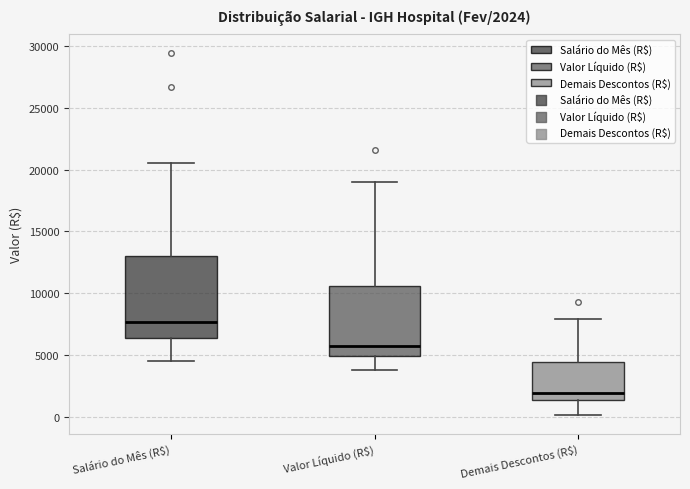

Comparing the boxes themselves (not the whiskers), which one is the tallest?

Salário do Mês (R$)